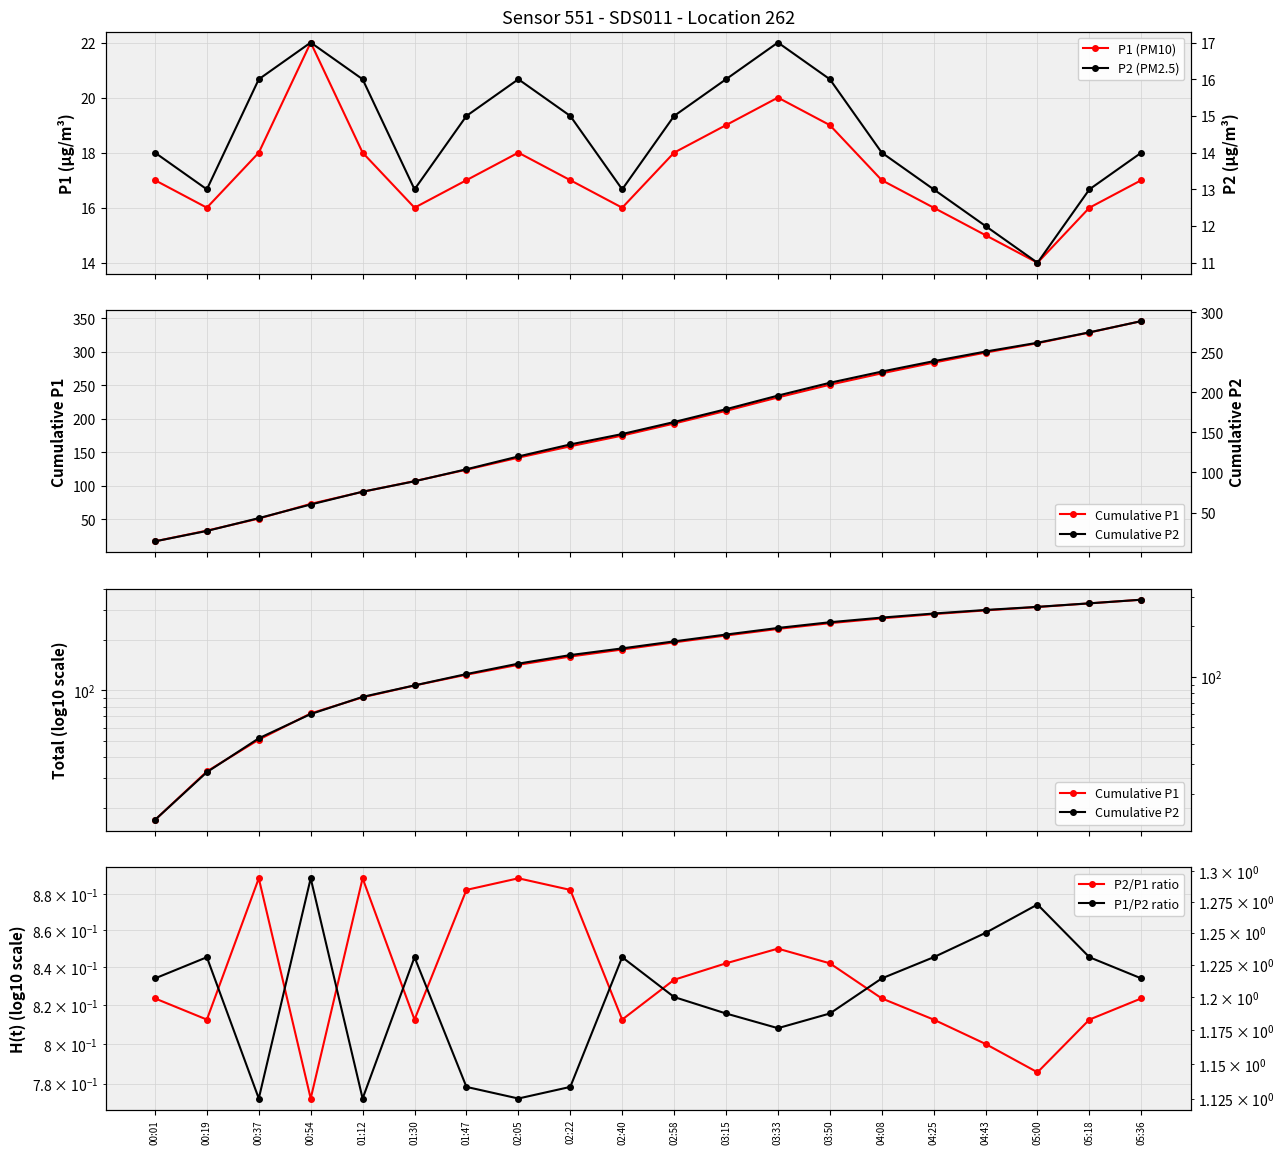

Between 03:33 and 04:43, which is larger?

03:33